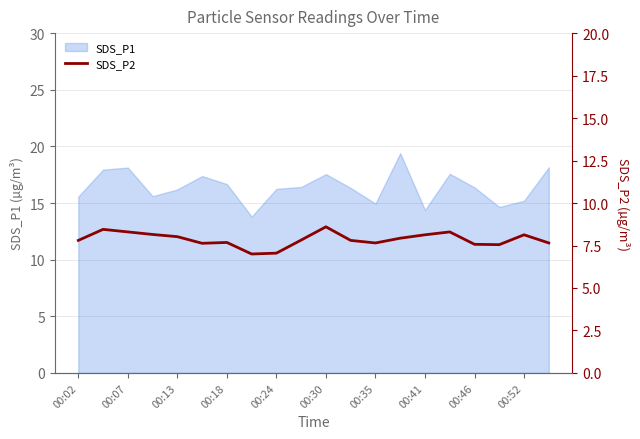

What is the highest value of the SDS_P1 series?

19.4